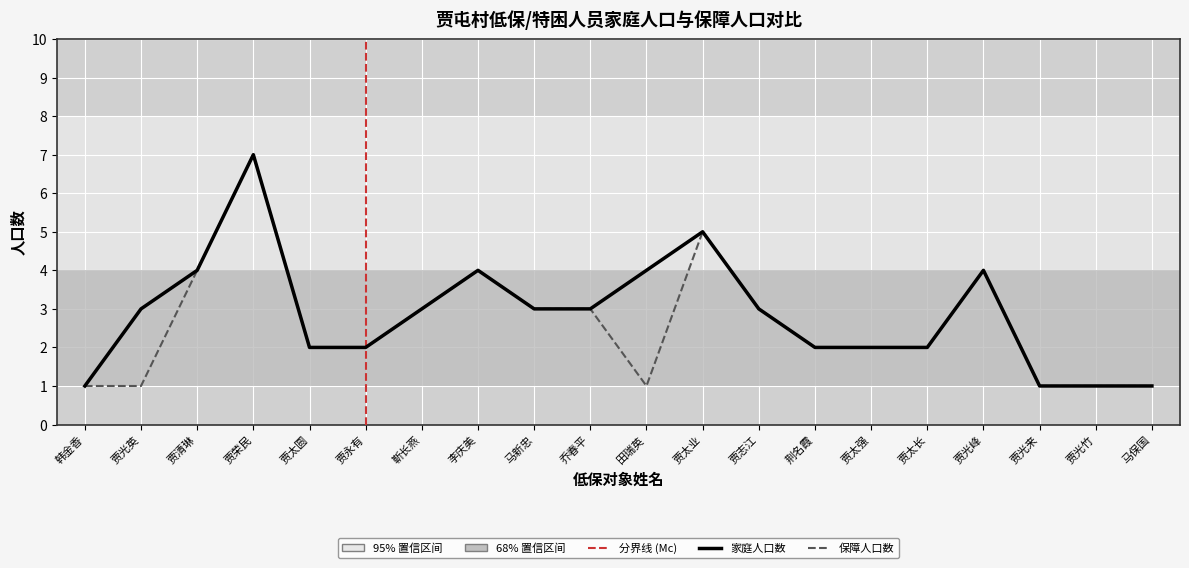

What is the sum of all 保障人口数 values?

52